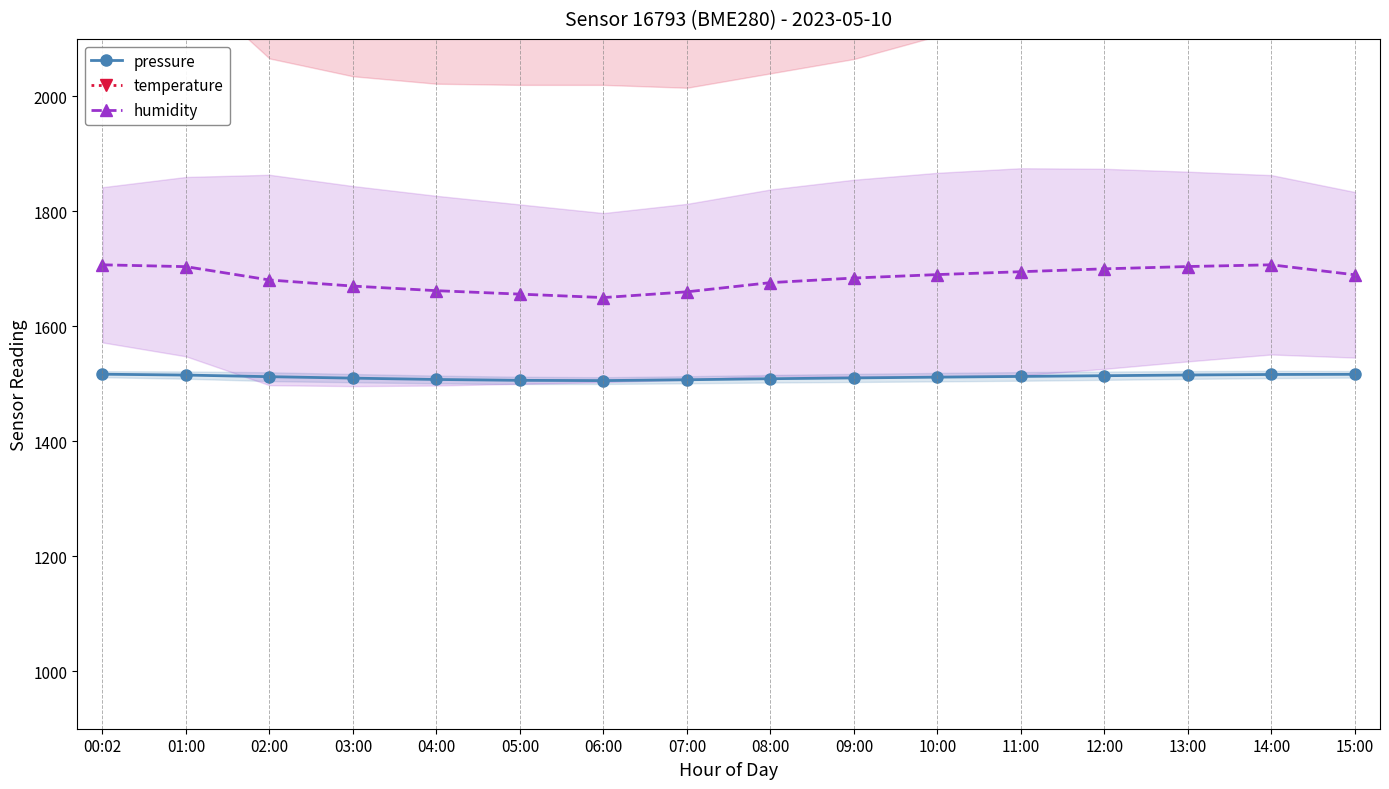

At which label does temperature reach its peak?

14:00